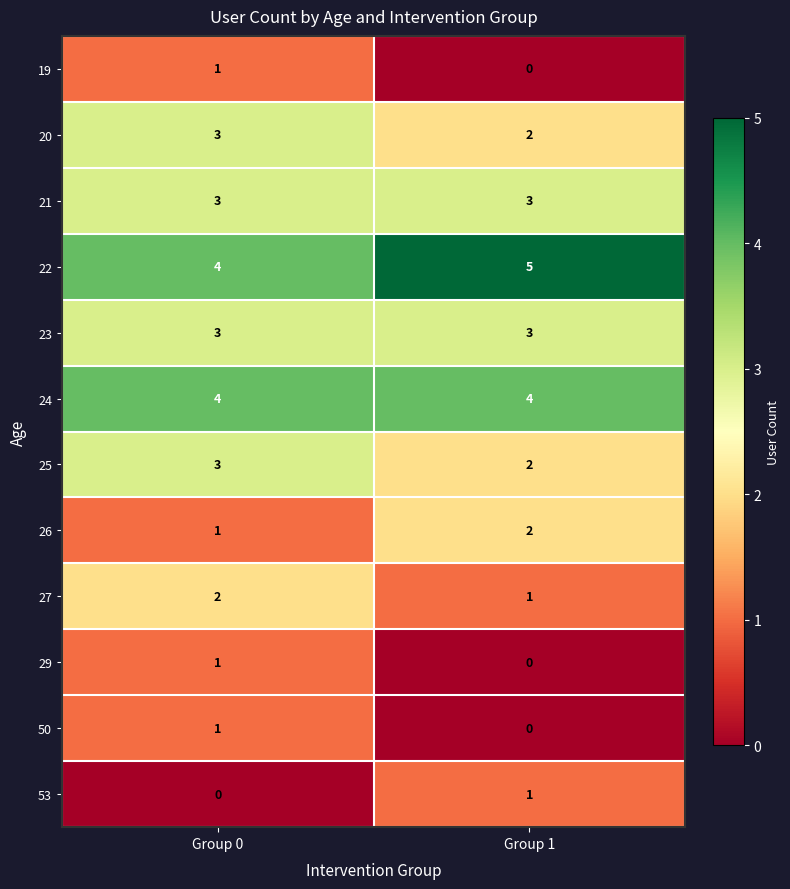

At how many categories does at least one series exceed 0?

2